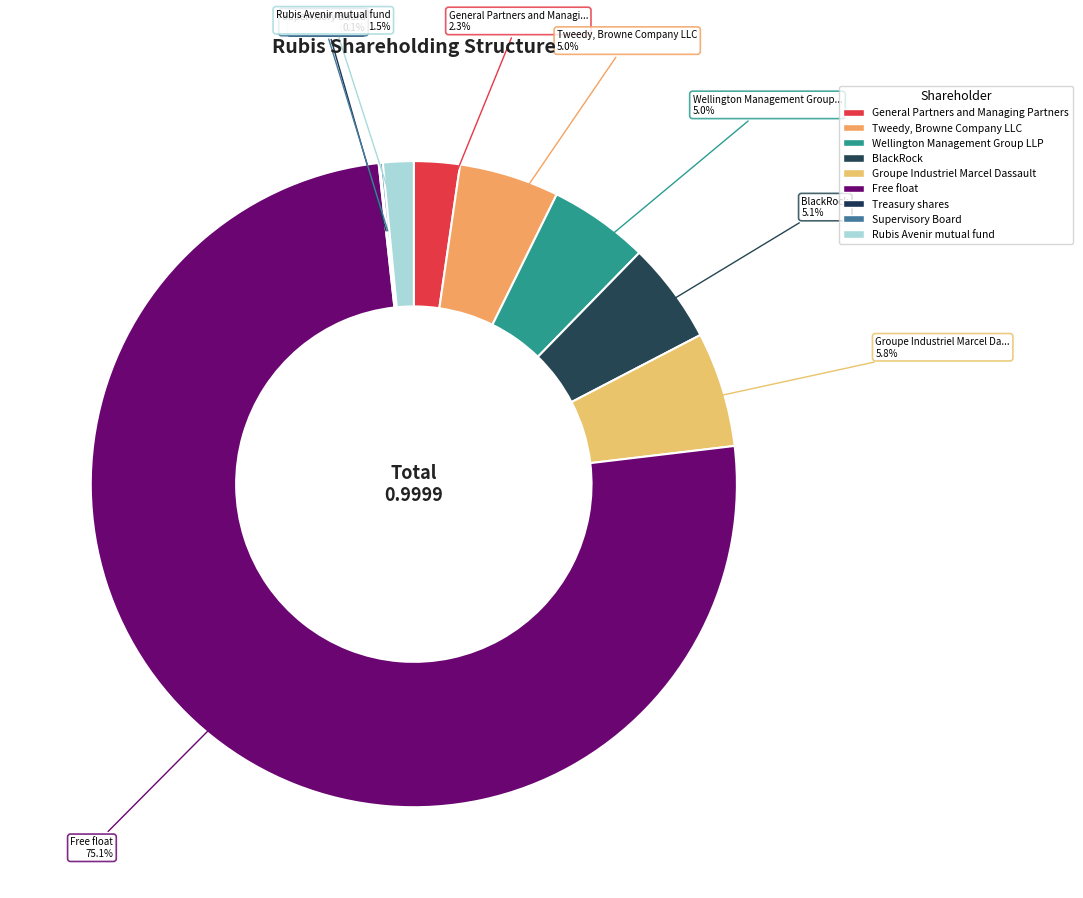

What percentage is NOT represented by Treasury shares?

99.9%